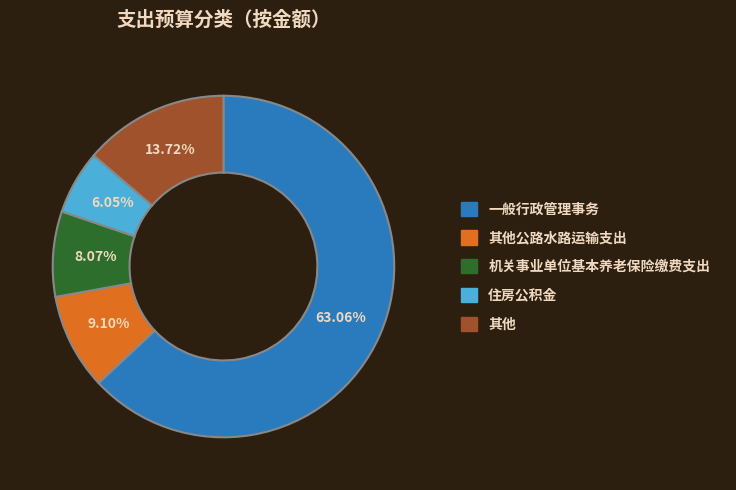

Approximately how many times larger is the value at 机关事业单位基本养老保险缴费支出 compared to 住房公积金?

1.3